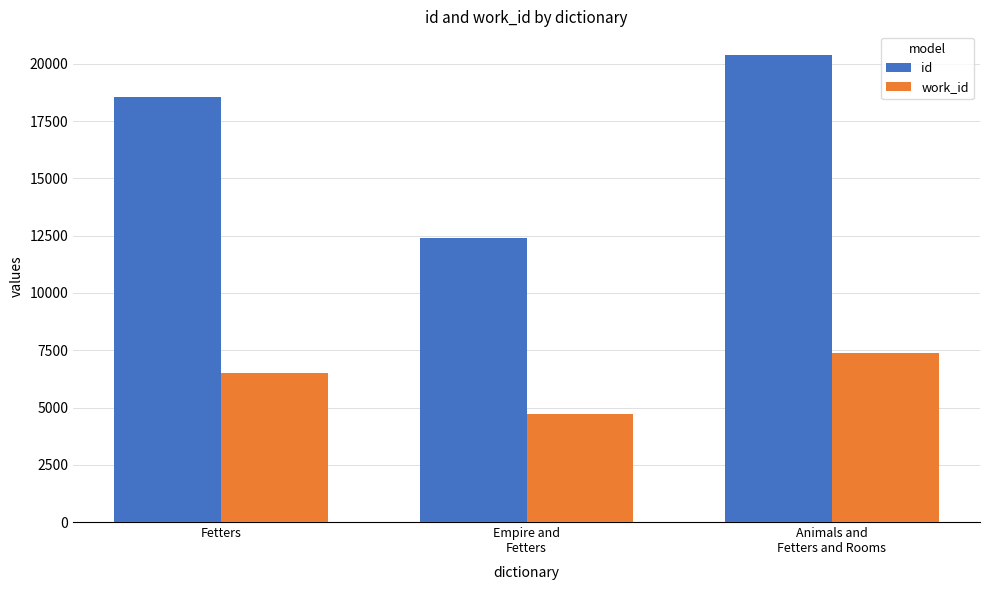

Rank the series by their maximum value, from highest to lowest.

id, work_id